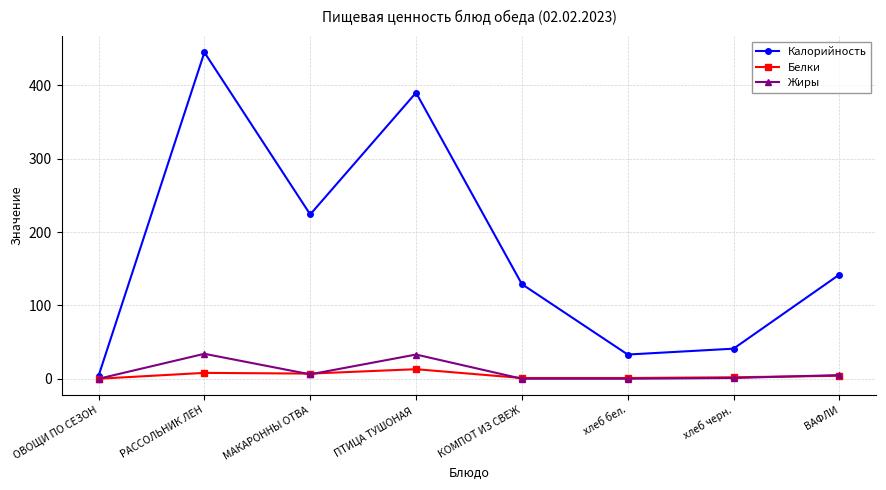

What is the difference between the second highest and minimum values in the Белки series?

8